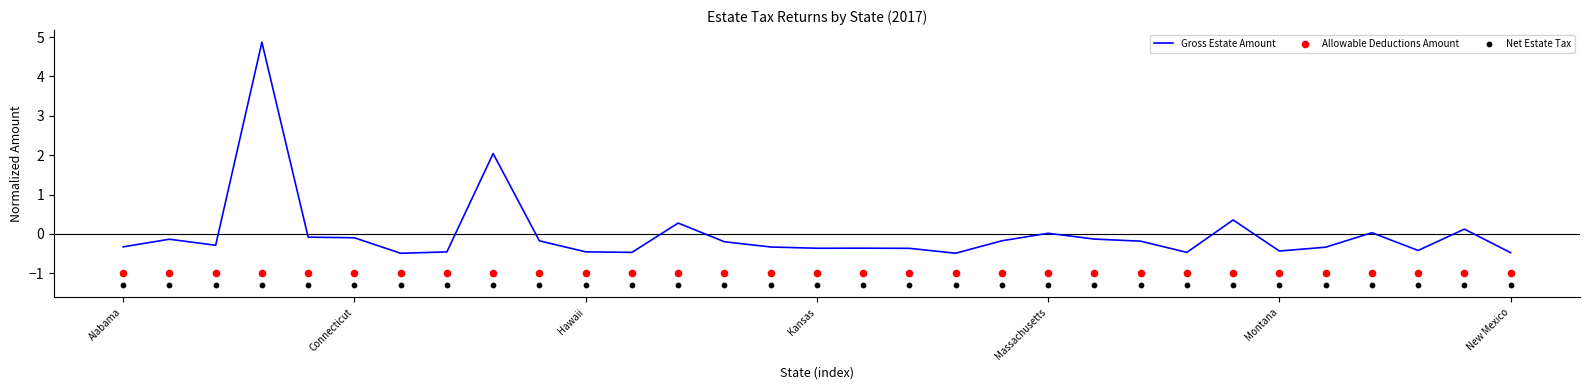

Read the Gross Estate Amount value at New Mexico.

-0.5